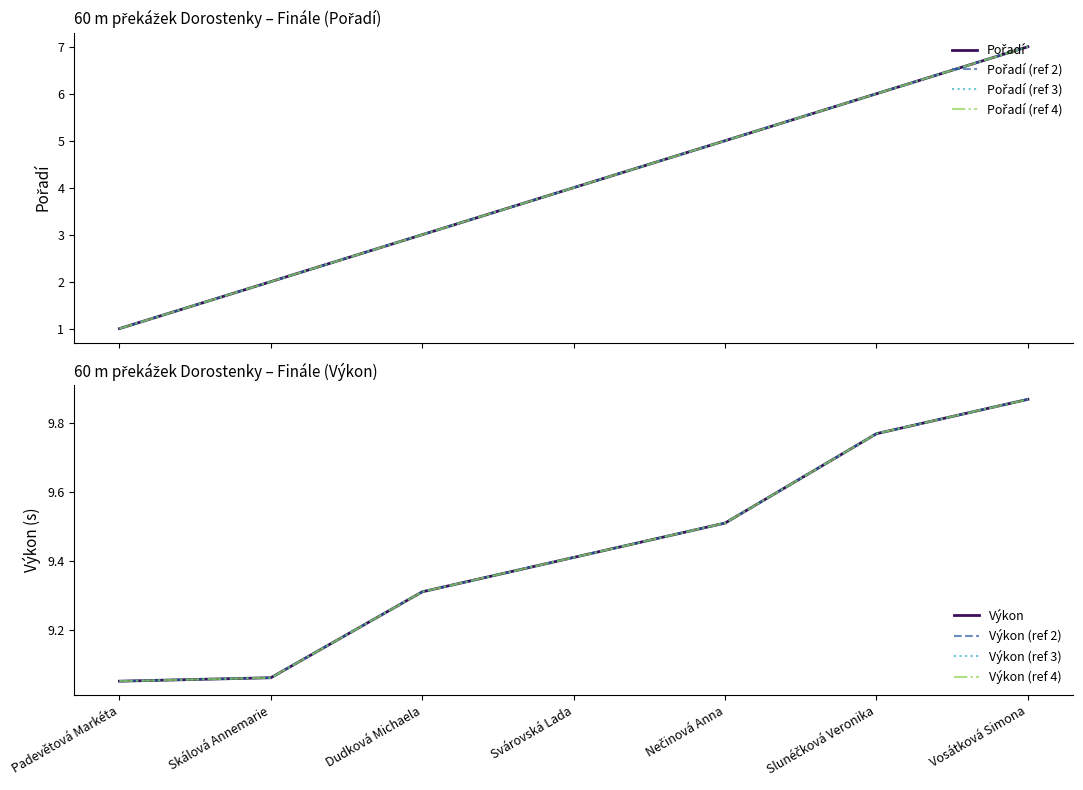

Rank the series at Skálová Annemarie from lowest to highest value.

Pořadí, Výkon